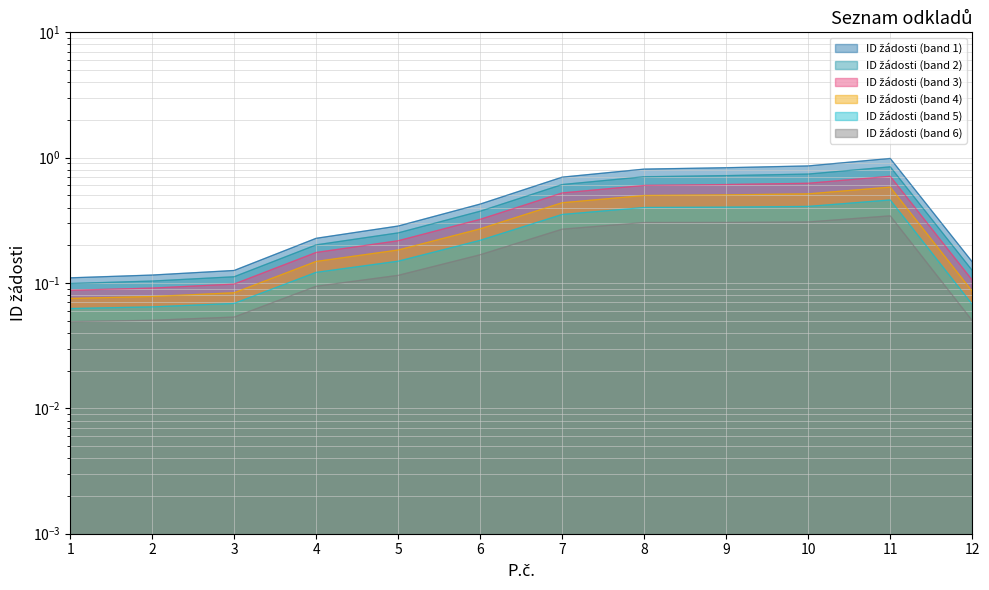

What is the minimum value shown in the chart?

0.1